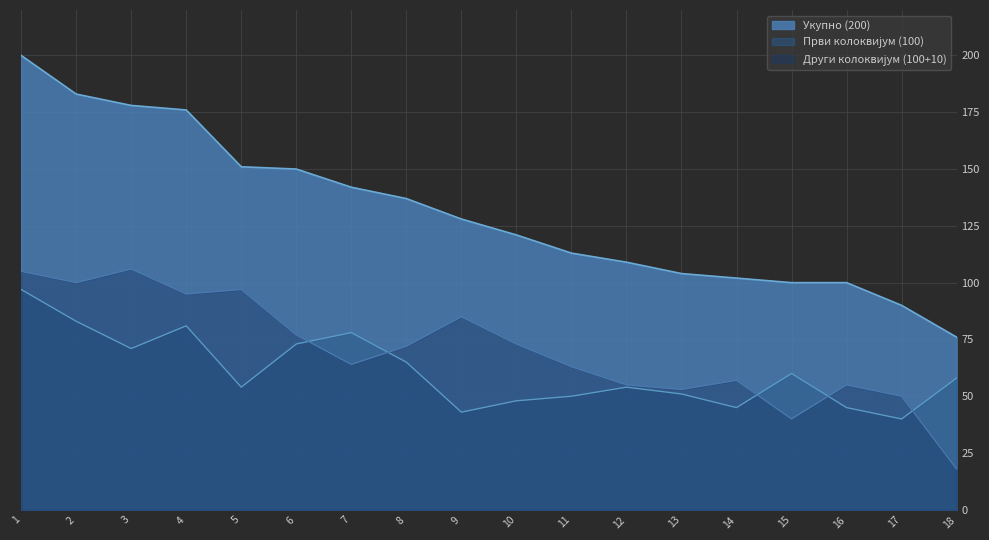

Reading left to right, what are all the values shown in this chart?

Укупно (200): 1=200	2=183	3=178	4=176	5=151	6=150	7=142	8=137	9=128	10=121	11=113	12=109	13=104	14=102	15=100	16=100	17=90	18=76
Први колоквијум (100): 1=97	2=83	3=71	4=81	5=54	6=73	7=78	8=65	9=43	10=48	11=50	12=54	13=51	14=45	15=60	16=45	17=40	18=58
Други колоквијум (100+10): 1=105	2=100	3=106	4=95	5=97	6=77	7=64	8=72	9=85	10=73	11=63	12=55	13=53	14=57	15=40	16=55	17=50	18=18